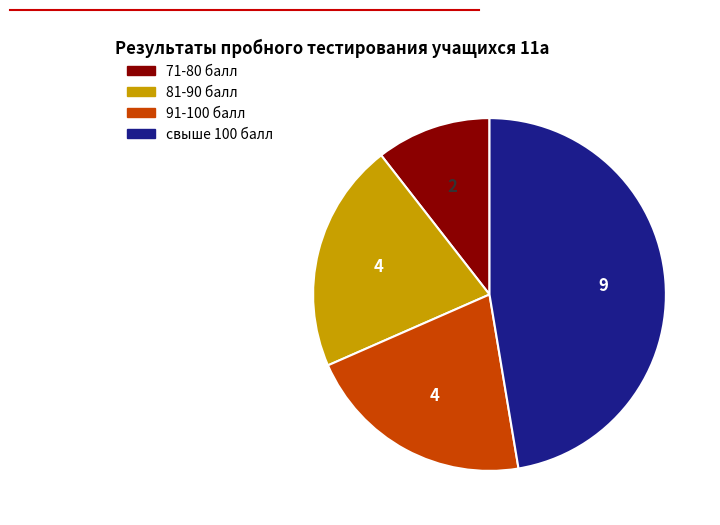

Which category has the smallest portion of the pie?

71-80 балл